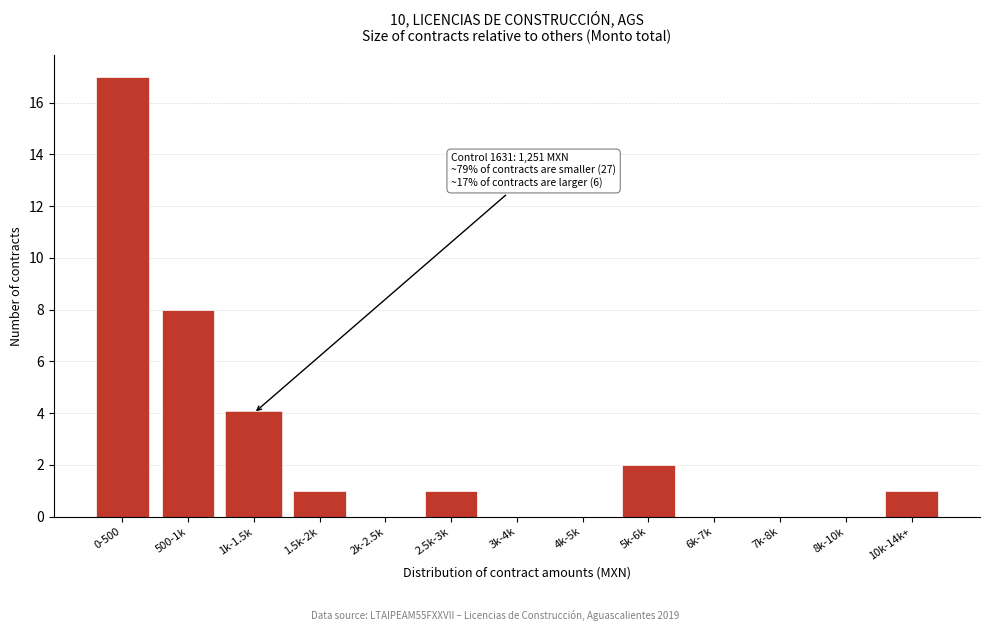

Reading right to left, extract all data points from this chart.

10k-14k+=1	8k-10k=0	7k-8k=0	6k-7k=0	5k-6k=2	4k-5k=0	3k-4k=0	2.5k-3k=1	2k-2.5k=0	1.5k-2k=1	1k-1.5k=4	500-1k=8	0-500=17